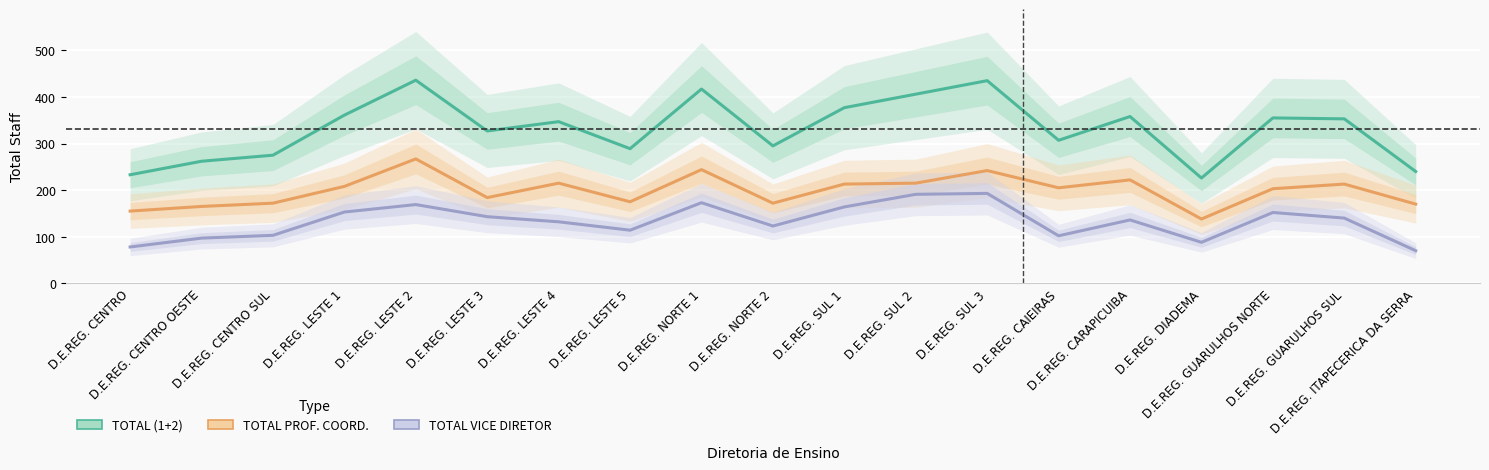

Does the chart display data point markers on the line(s)?

No